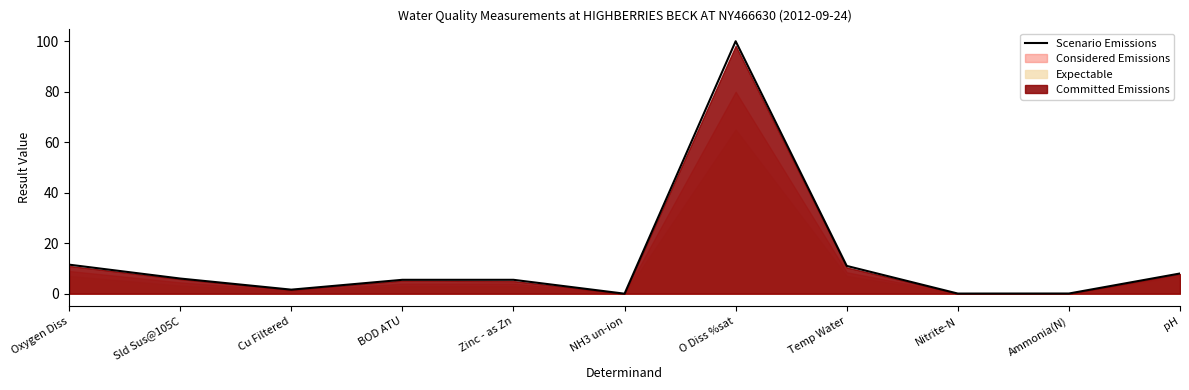

What is the change in value from Sld Sus@105C to Ammonia(N)?

-5.9